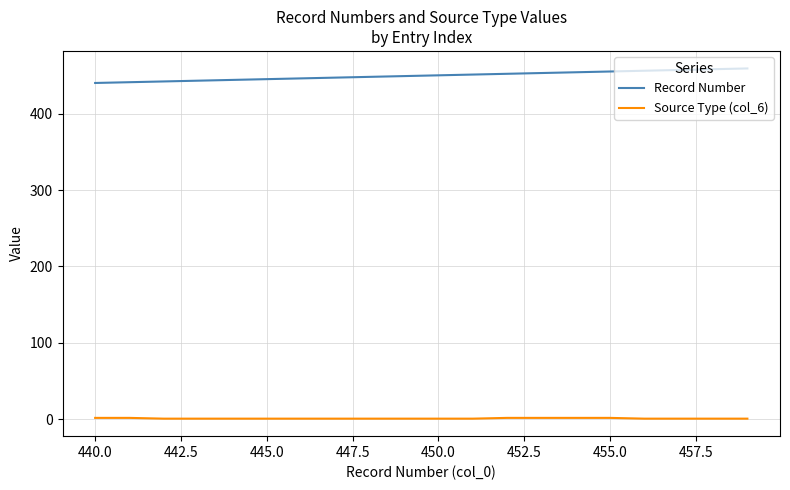

What is the greatest value displayed?

459